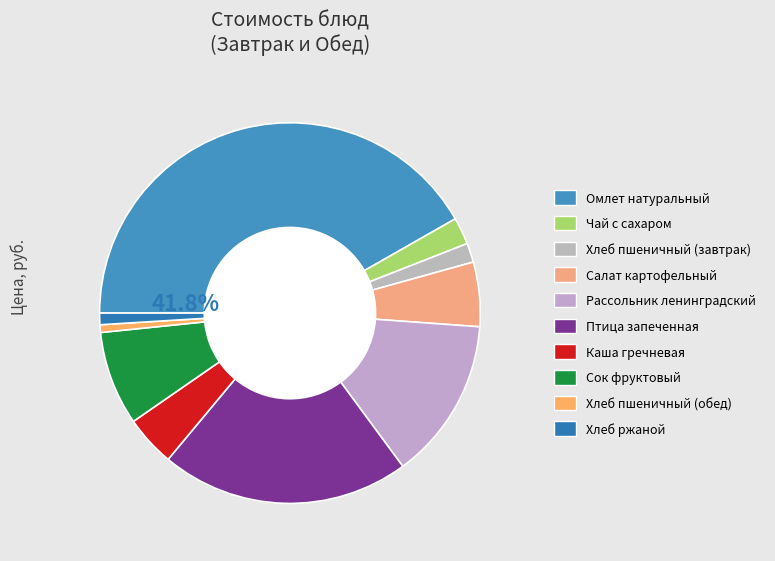

Approximately how many times larger is the value at Хлеб ржаной compared to Хлеб пшеничный (завтрак)?

0.6